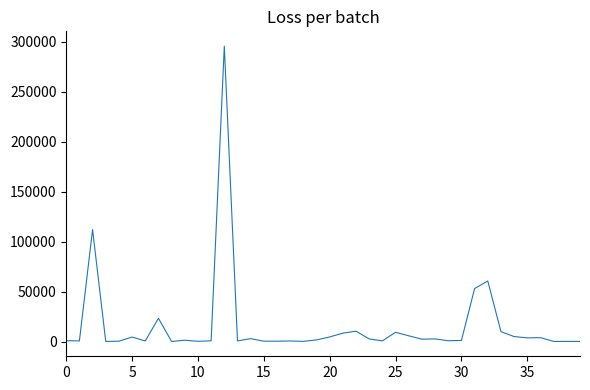

What is the greatest value displayed?

295638.6